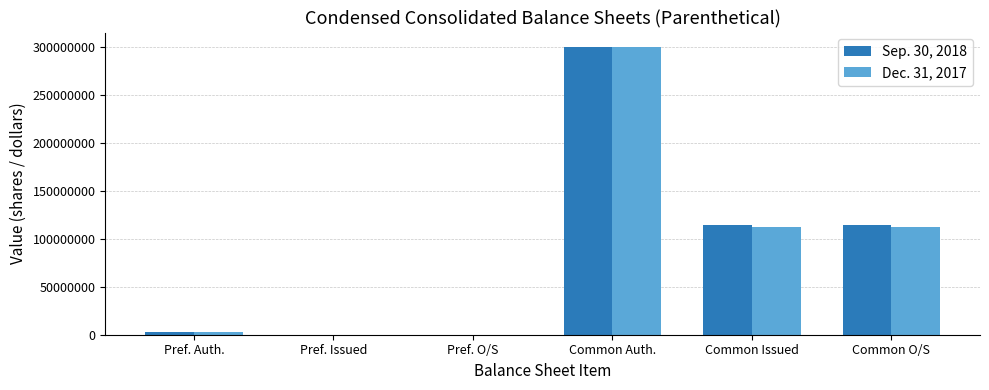

The value of Dec. 31, 2017 at Common O/S is 169068556. True or false?

False